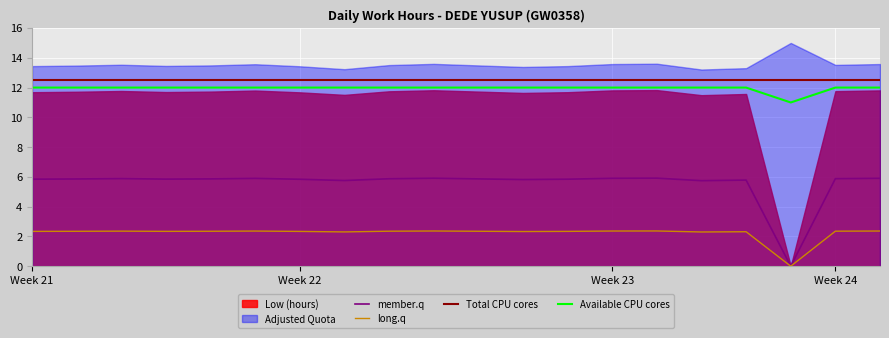

What is the total value across all series at 11?

32.6